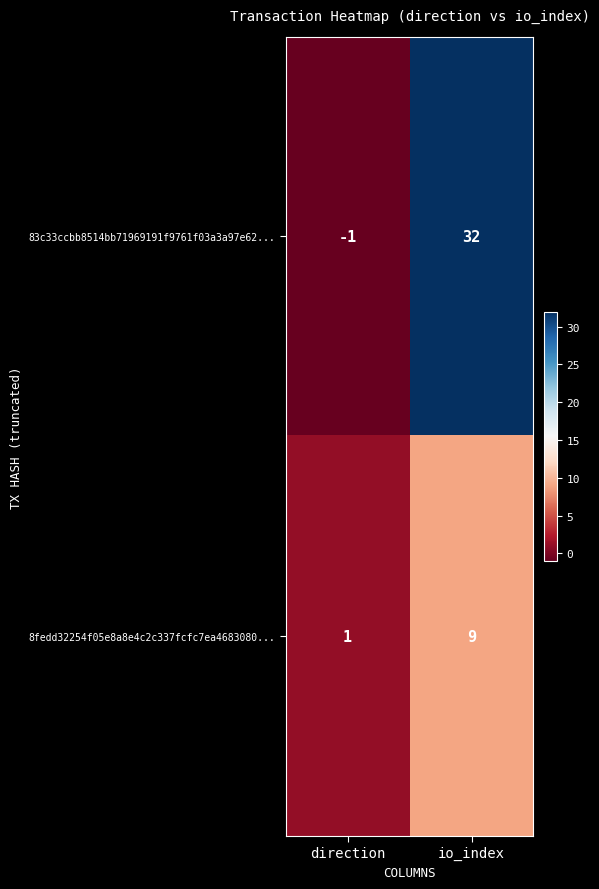

What is the spread (max minus min) of values at direction?

2